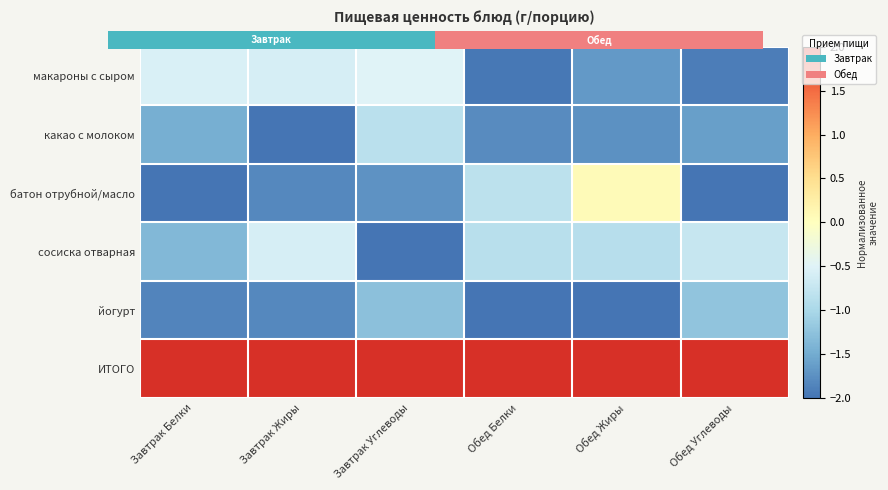

Which category has the highest value in the макароны с сыром series?

Завтрак Углеводы